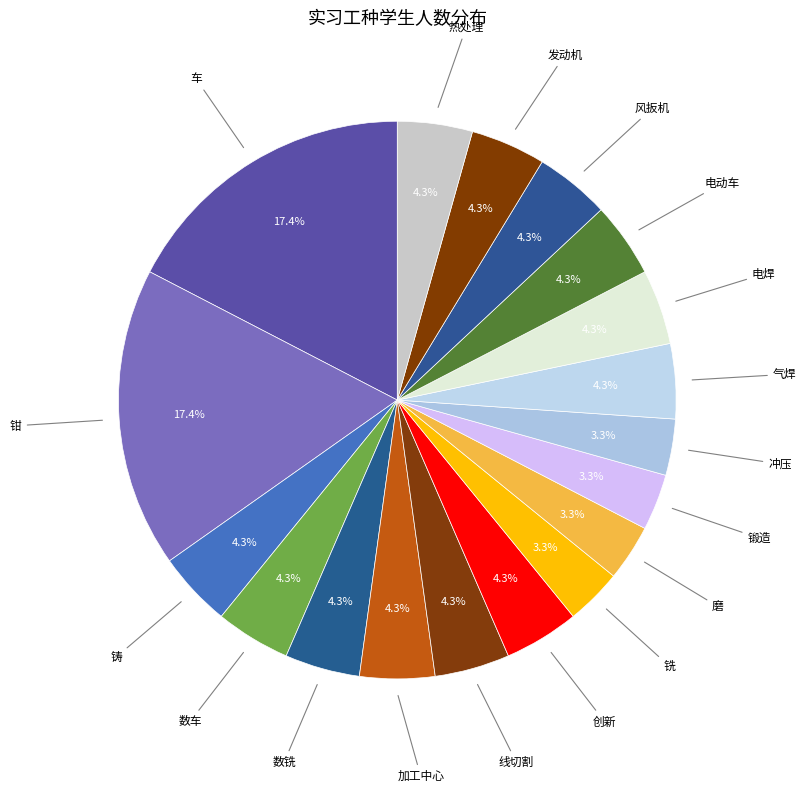

Does 线切割 account for over 50% of the chart?

No